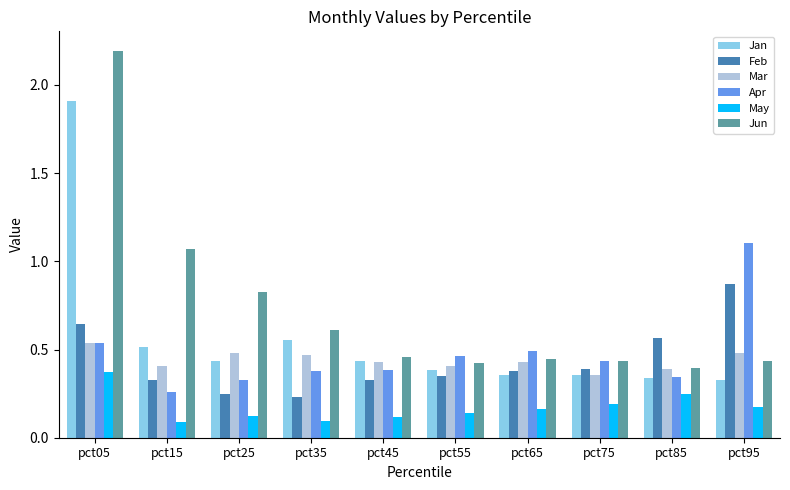

How many data points does each series have?

10